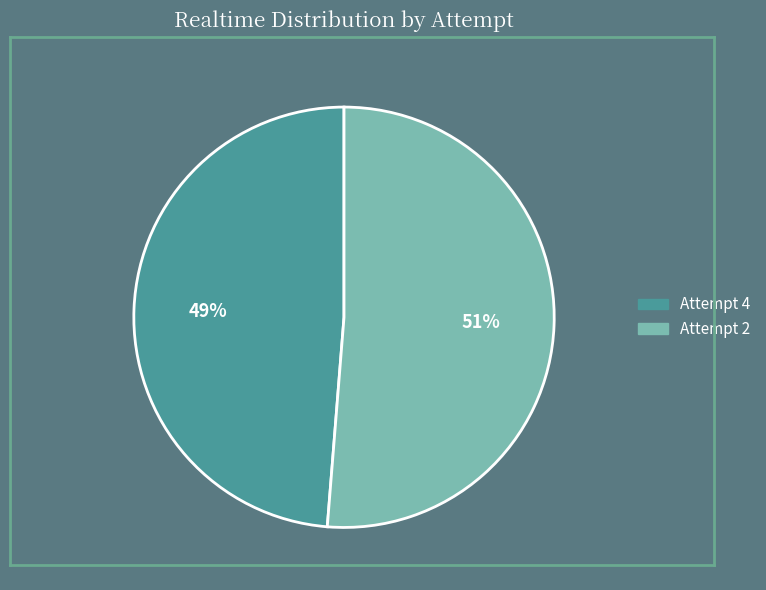

True or false: Attempt 2 accounts for 51% of the total.

True